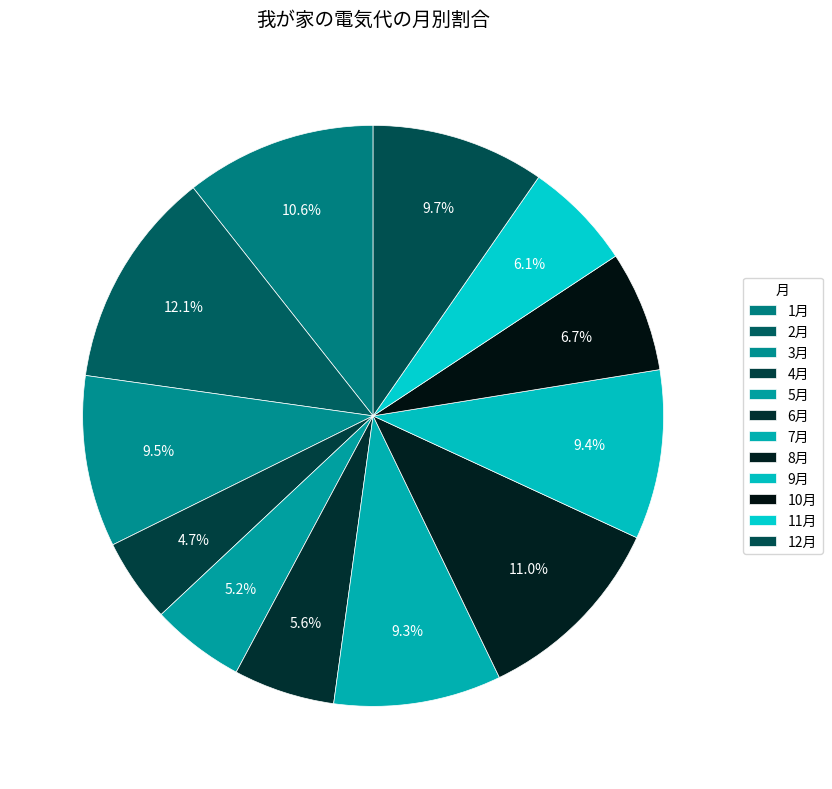

What is the total percentage of 9月 and 6月?

15.1%